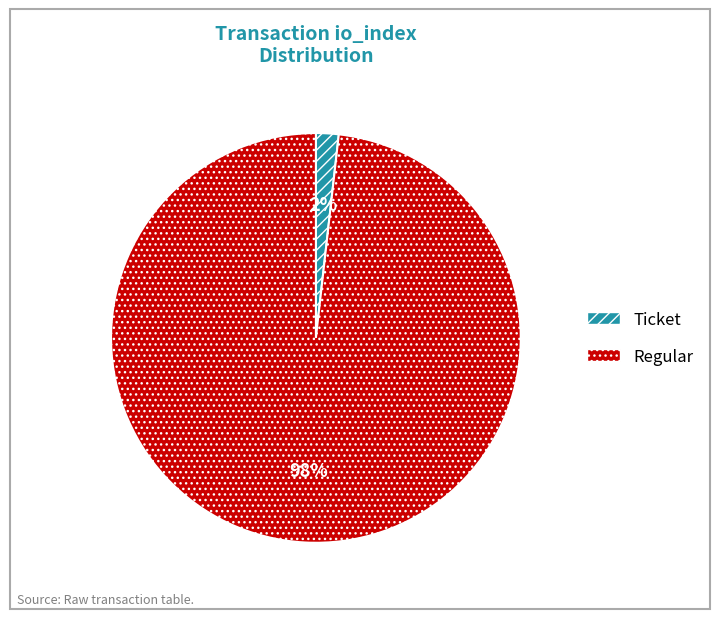

What is the smallest slice in the pie chart?

Ticket